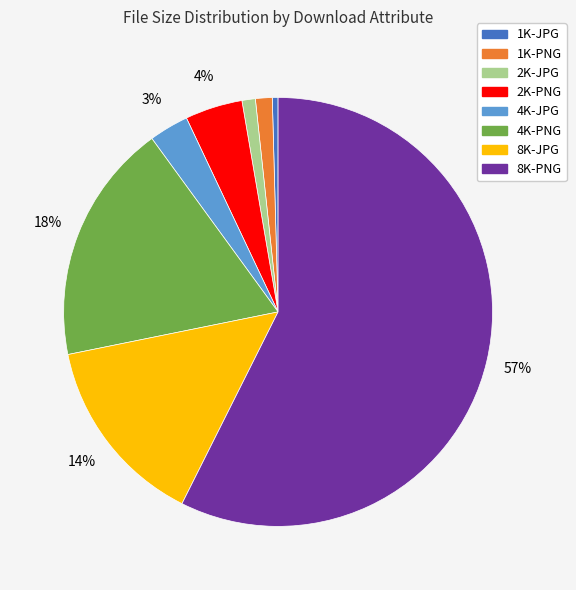

Between 4K-JPG and 1K-PNG, which is larger?

4K-JPG